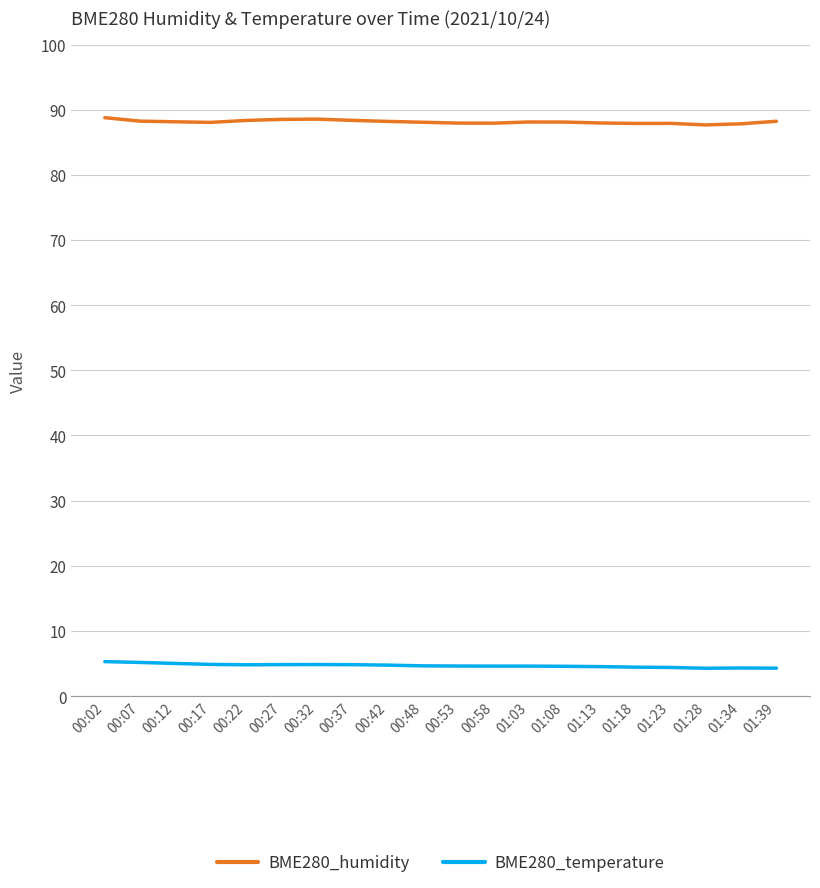

Is the value of BME280_temperature at 01:08 greater than the value of BME280_humidity at 00:17?

No